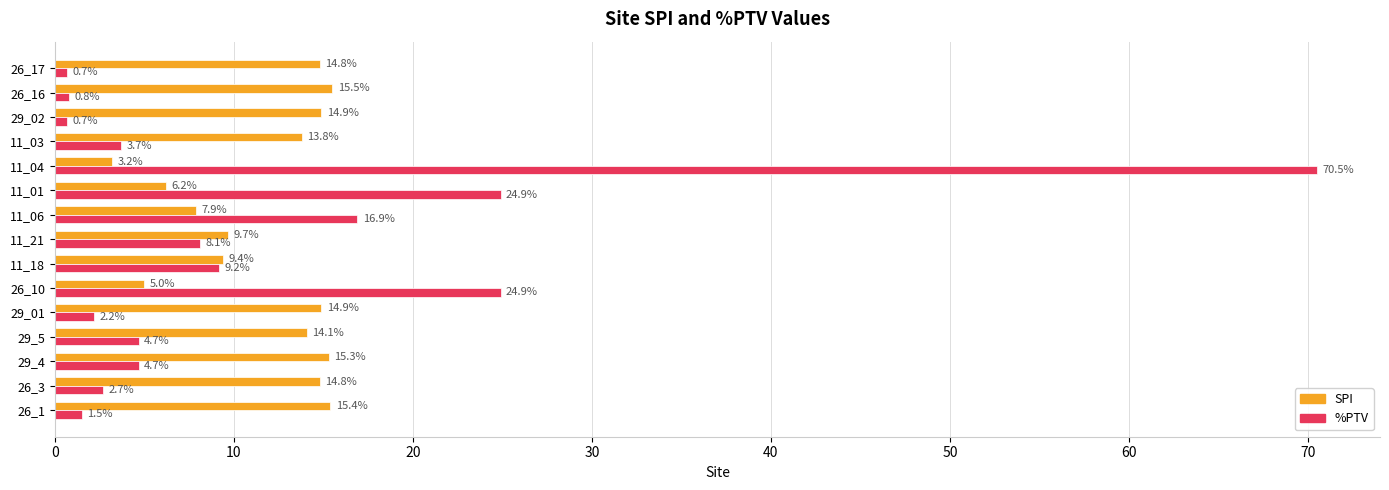

How many distinct data groups are displayed?

2